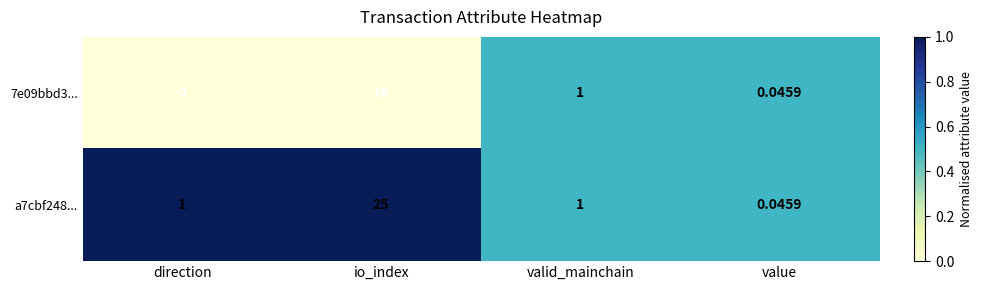

At which label does a7cbf248... reach its peak?

io_index